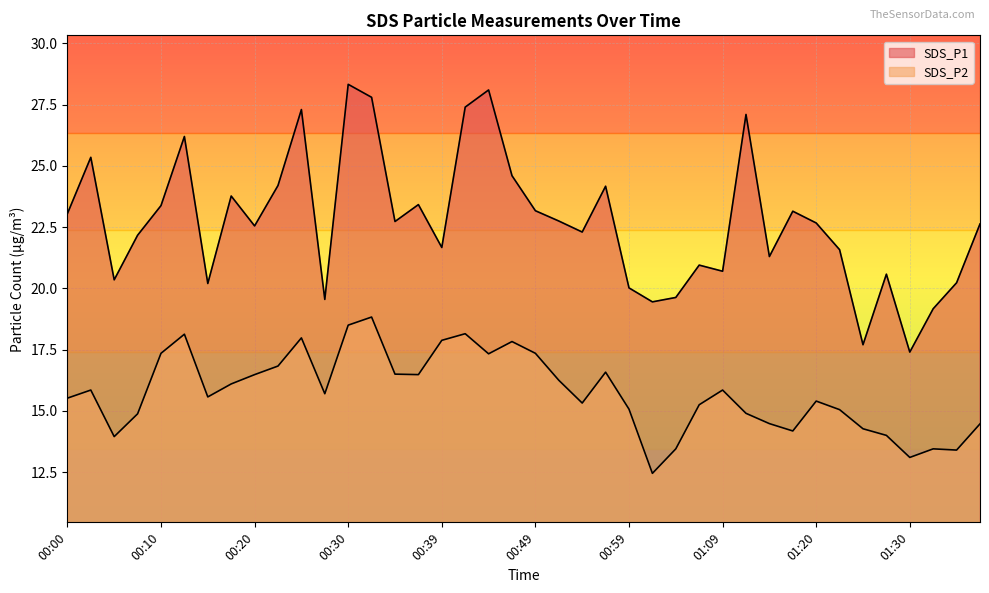

Which category has the highest value across all series?

00:30